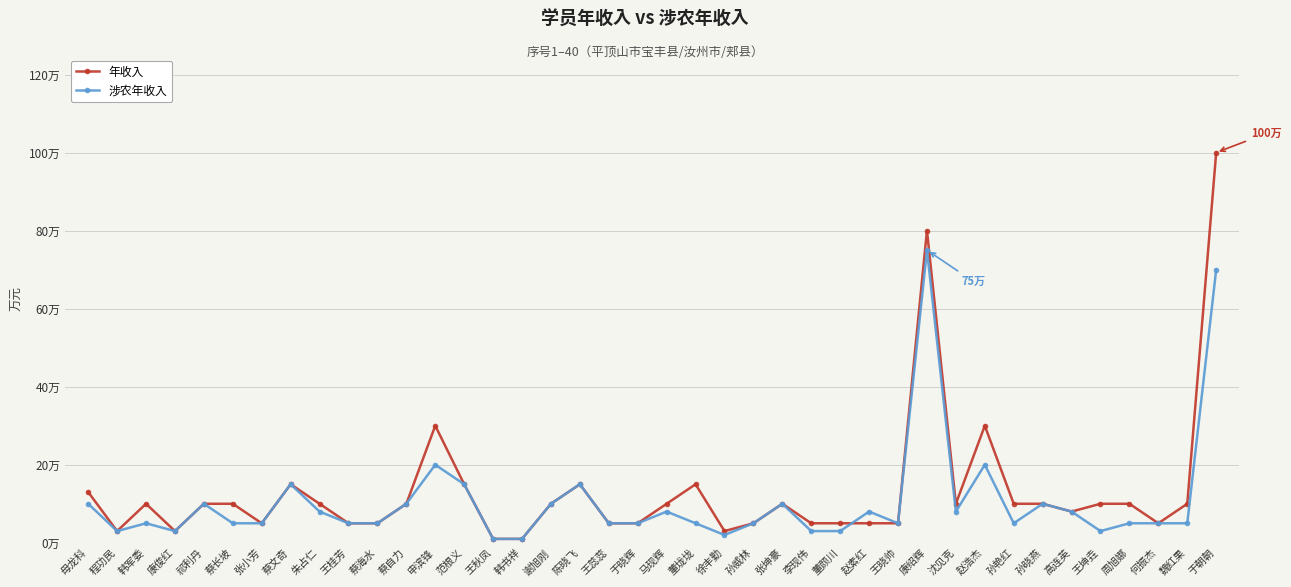

What are all the series names shown in the legend?

年收入, 涉农年收入